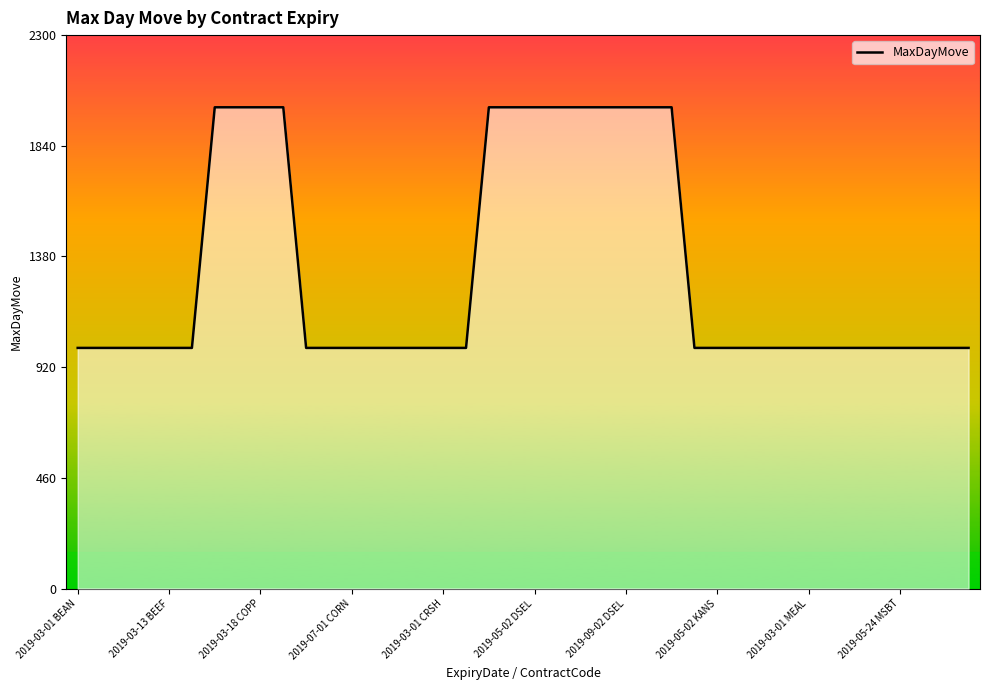

What is the maximum value shown in the chart?

2000